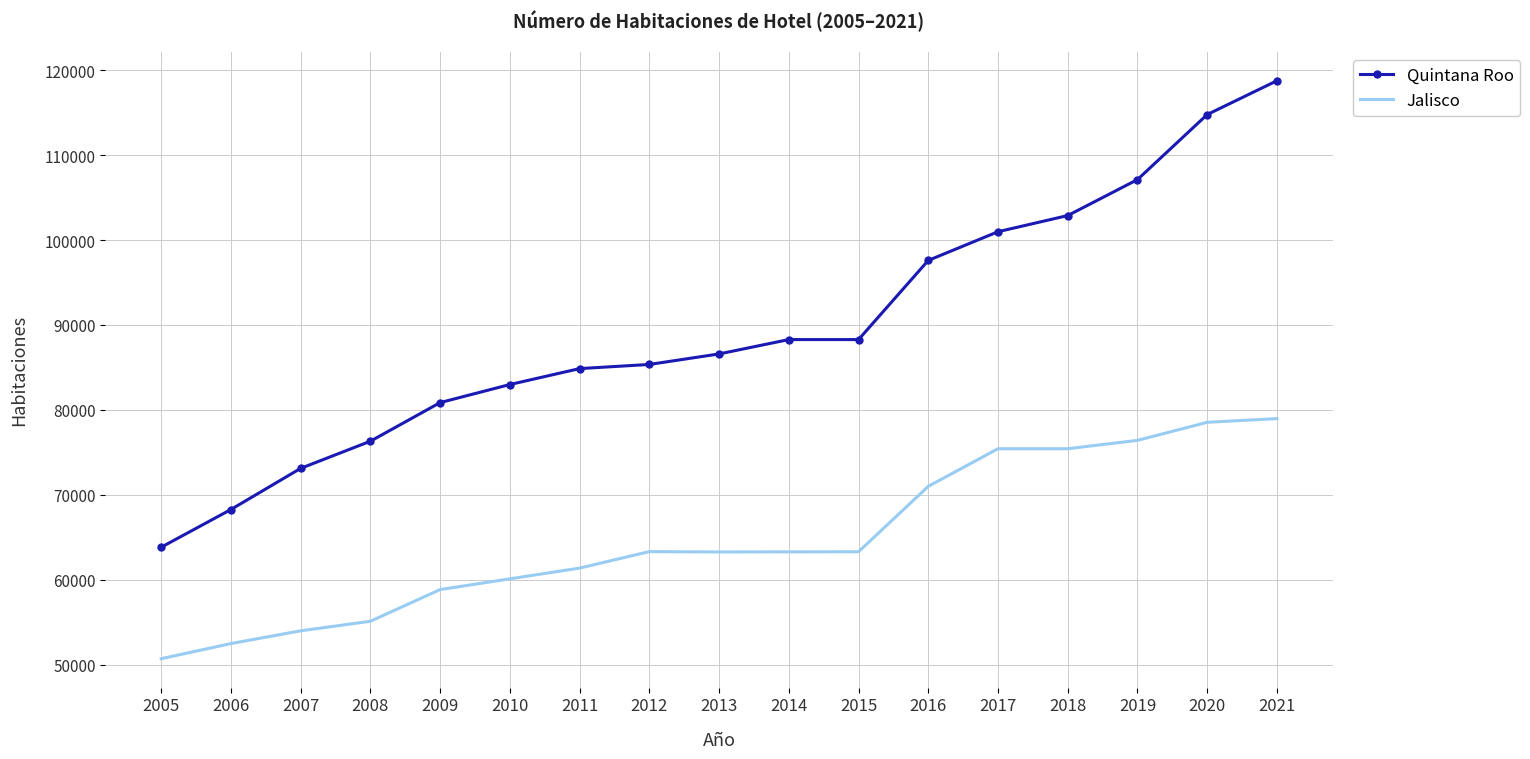

True or false: Quintana Roo and Jalisco intersect in this chart.

False